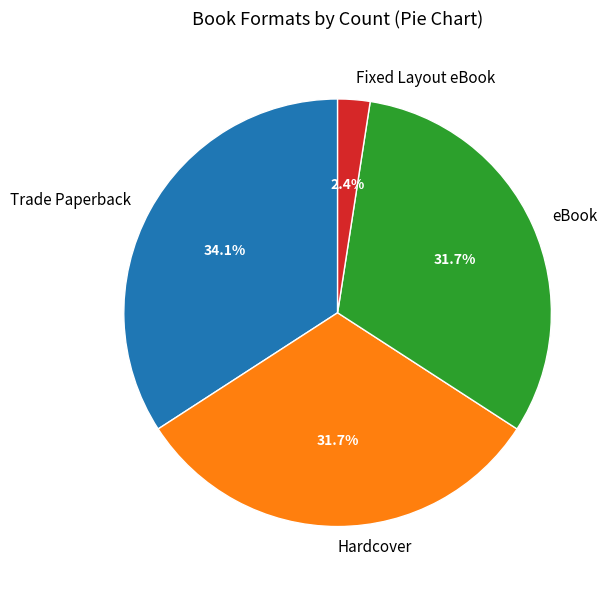

To the nearest percent, what is the average slice percentage?

25%